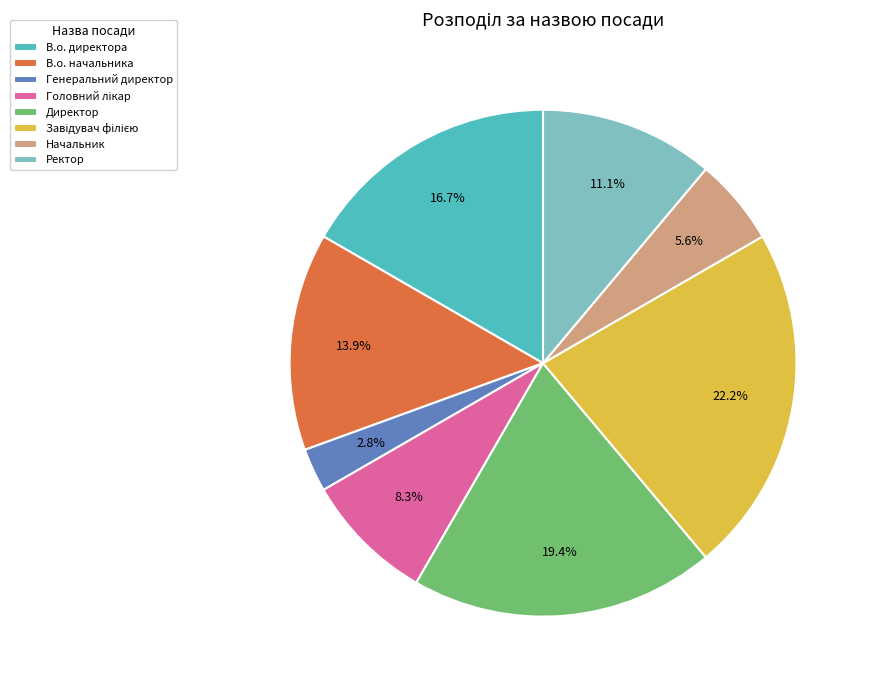

Is there any slice that represents more than half of the pie?

No